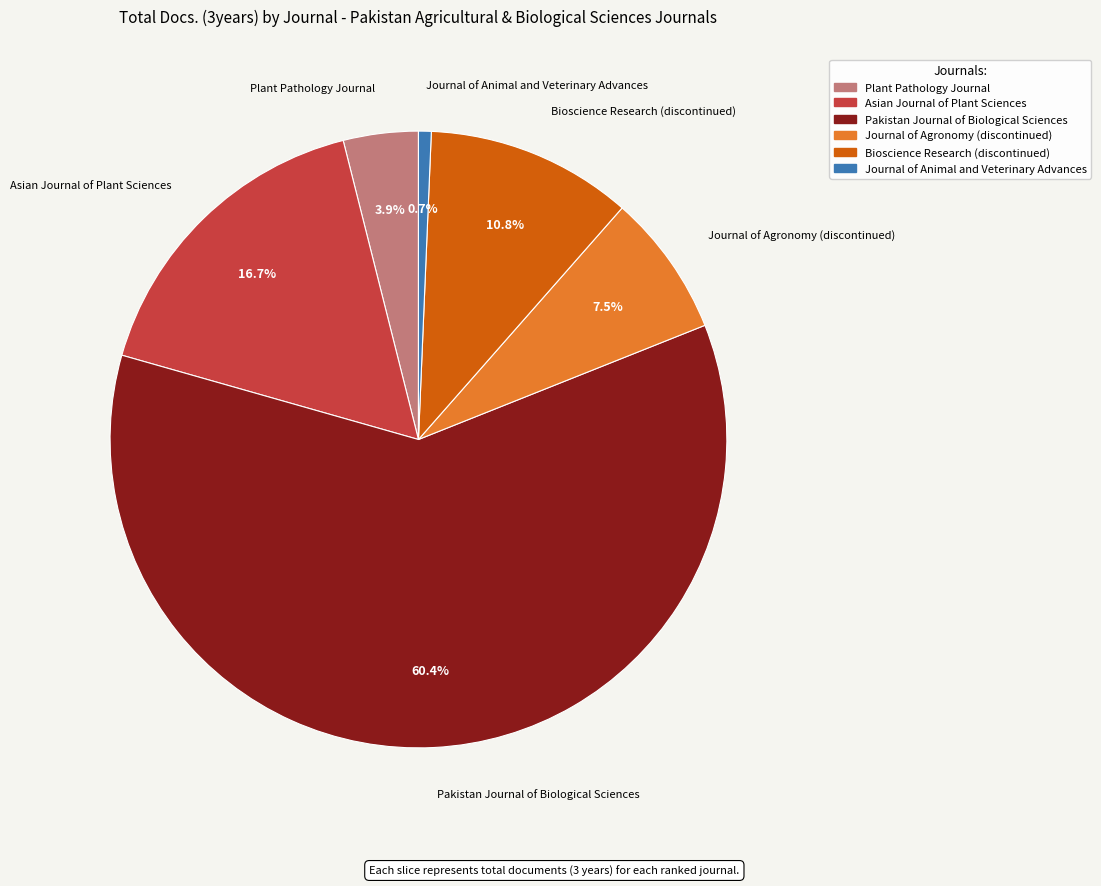

True or false: Journal of Animal and Veterinary Advances accounts for 1% of the total.

True